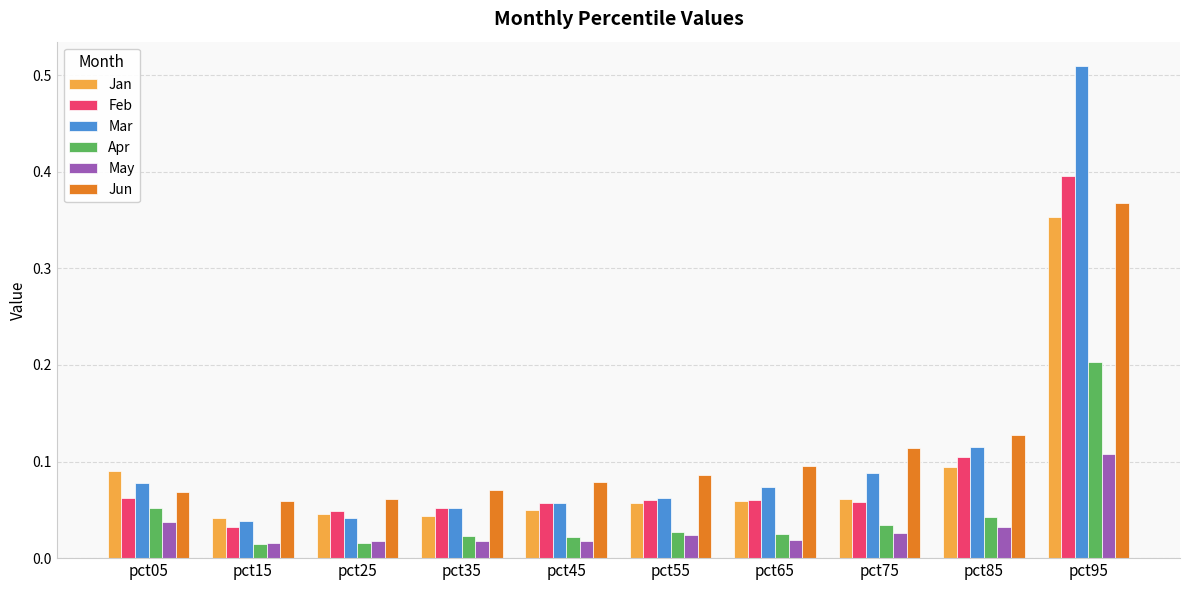

At which category does the chart reach its peak across all series?

pct95